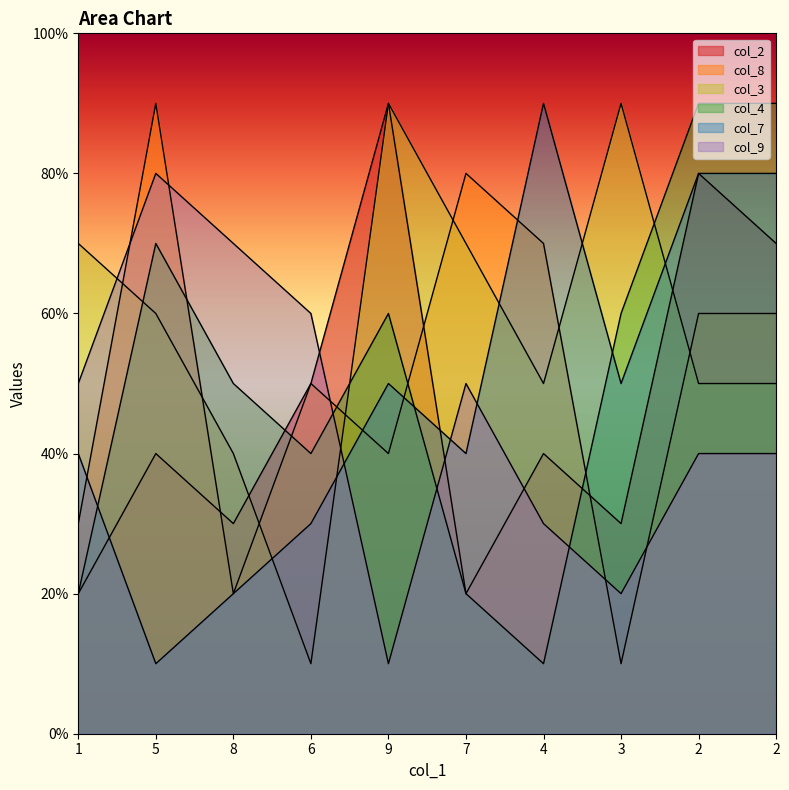

At 8, list the series in order from smallest to largest.

col_8, col_7, col_2, col_3, col_4, col_9